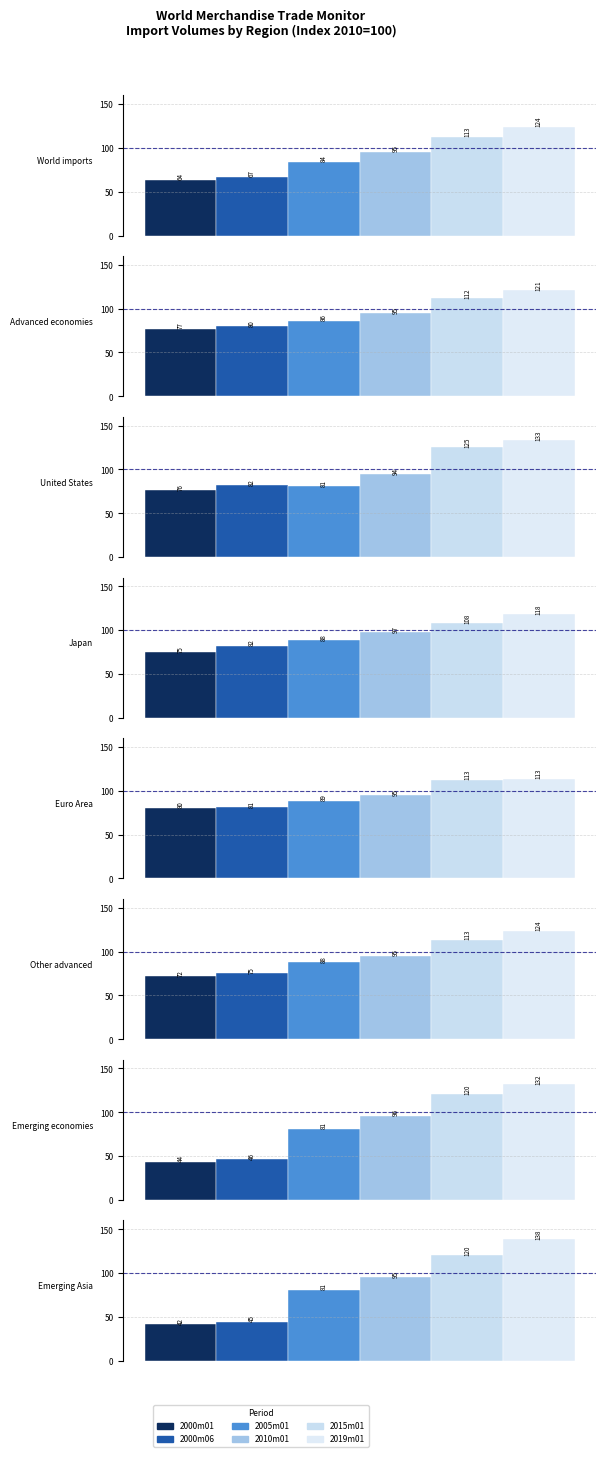

List the labels in order of 2000m06 value, largest first.

3, 2, 4, 1, 5, 0, 6, 7